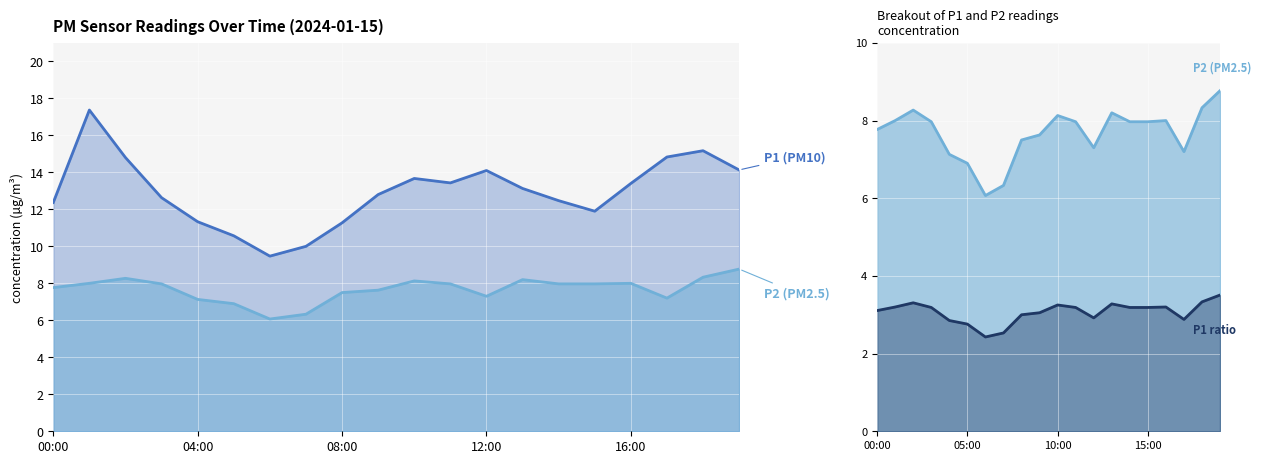

How many values in the P1 series exceed 13?

10